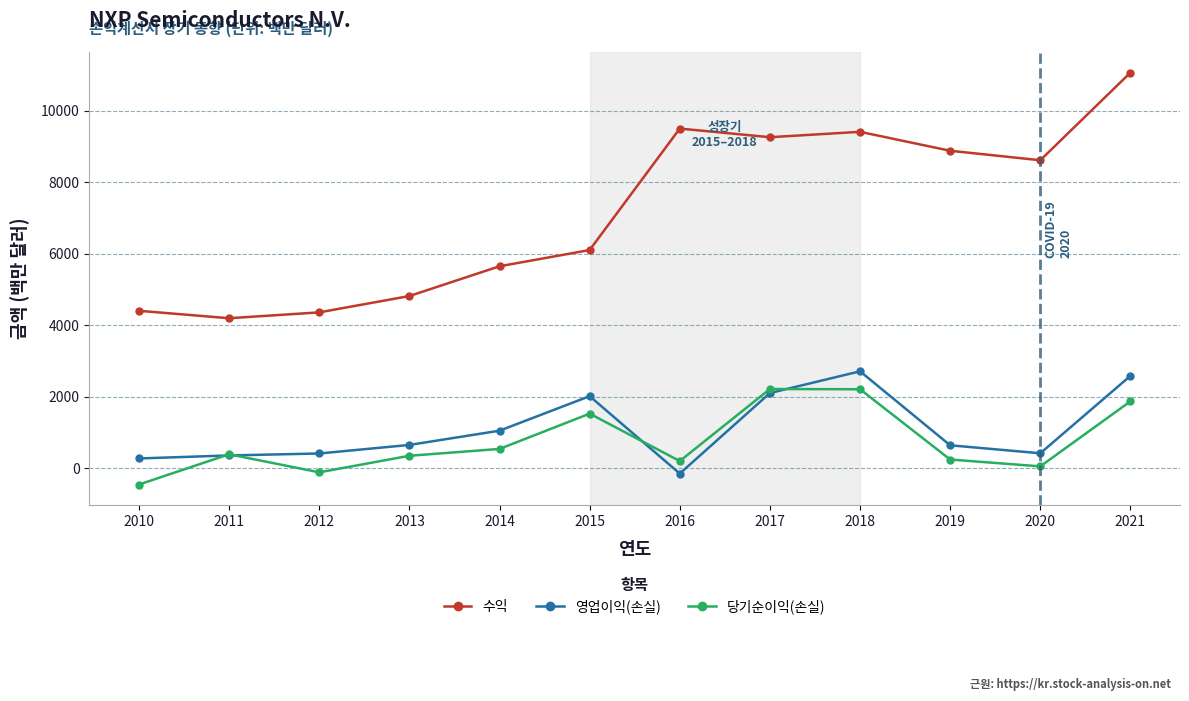

At 2021, list the series in order from largest to smallest.

수익, 영업이익(손실), 당기순이익(손실)